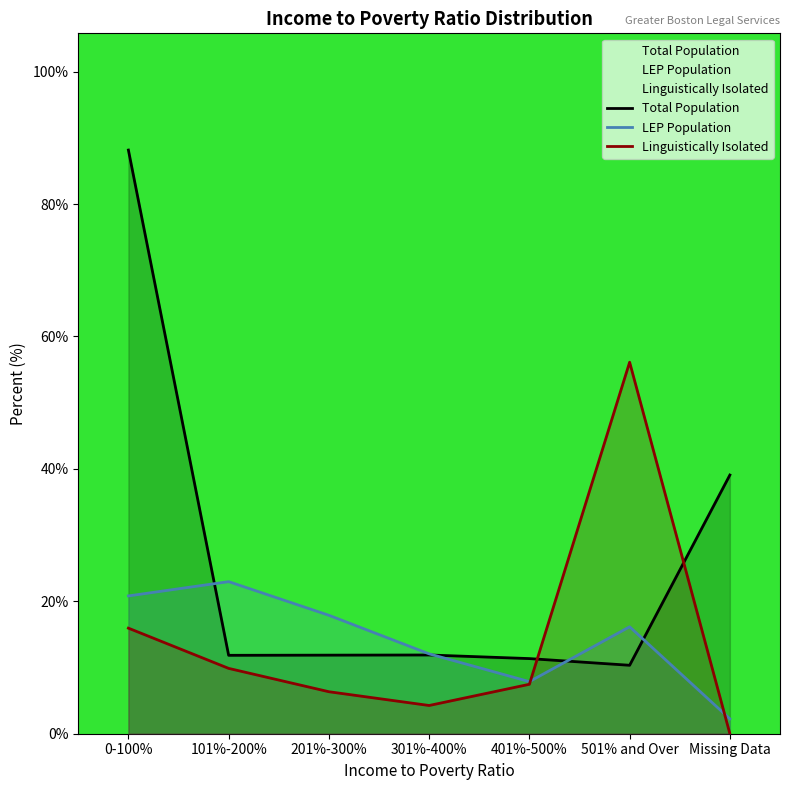

Does the chart display data point markers on the line(s)?

No